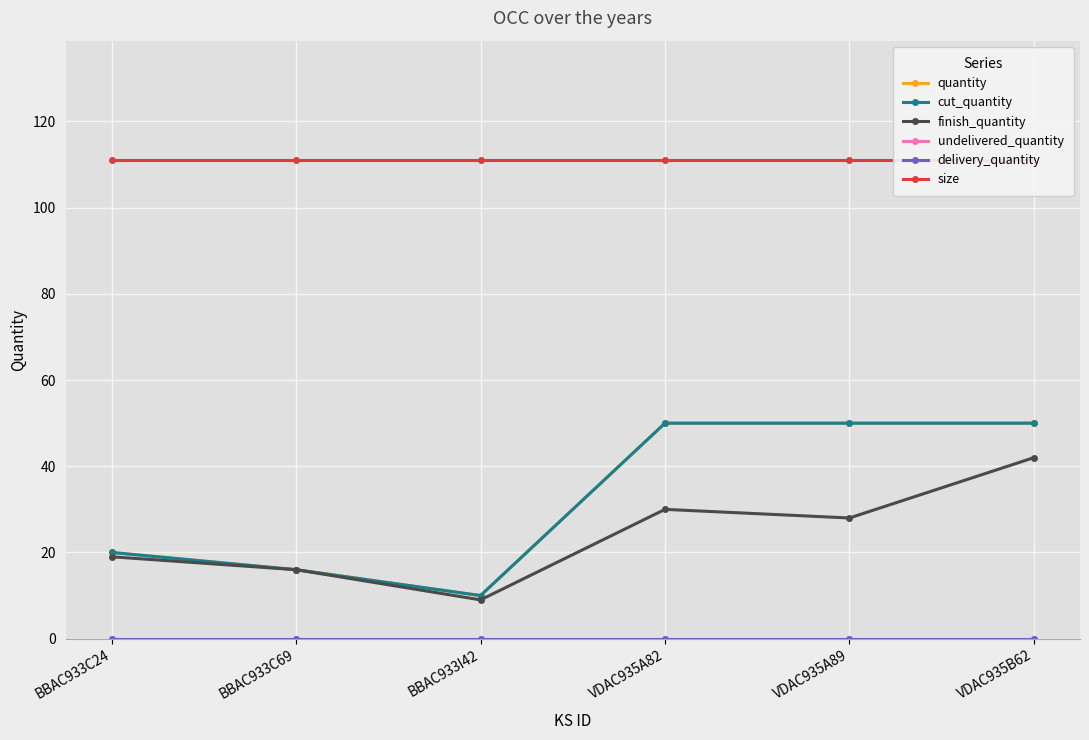

Reading left to right, list all the values displayed in this chart.

quantity: 20	16	10	50	50	50
cut_quantity: 20	16	10	50	50	50
finish_quantity: 19	16	9	30	28	42
undelivered_quantity: 0	0	0	0	0	0
delivery_quantity: 0	0	0	0	0	0
size: 111	111	111	111	111	111